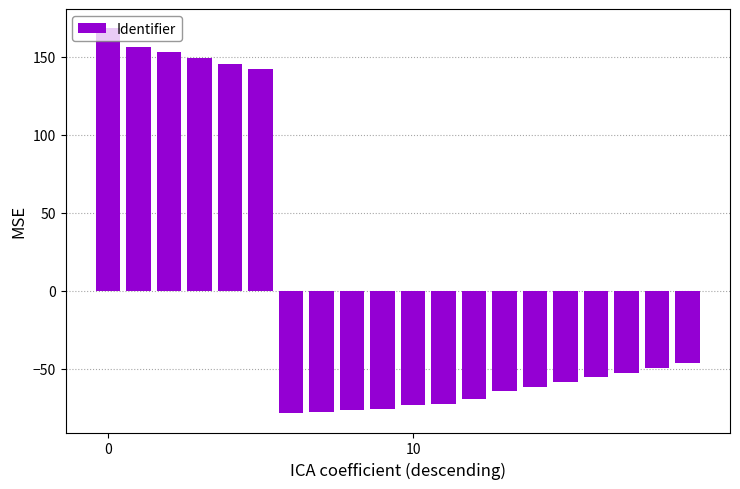

What is the difference between the maximum and second lowest values?

246.0